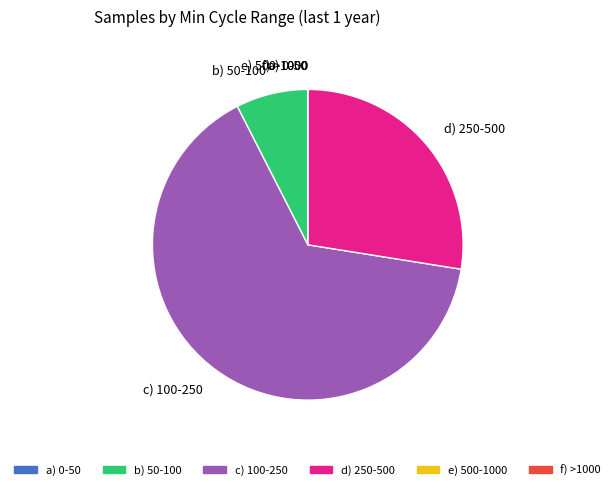

Does b) 50-100 represent more than half of the total?

No